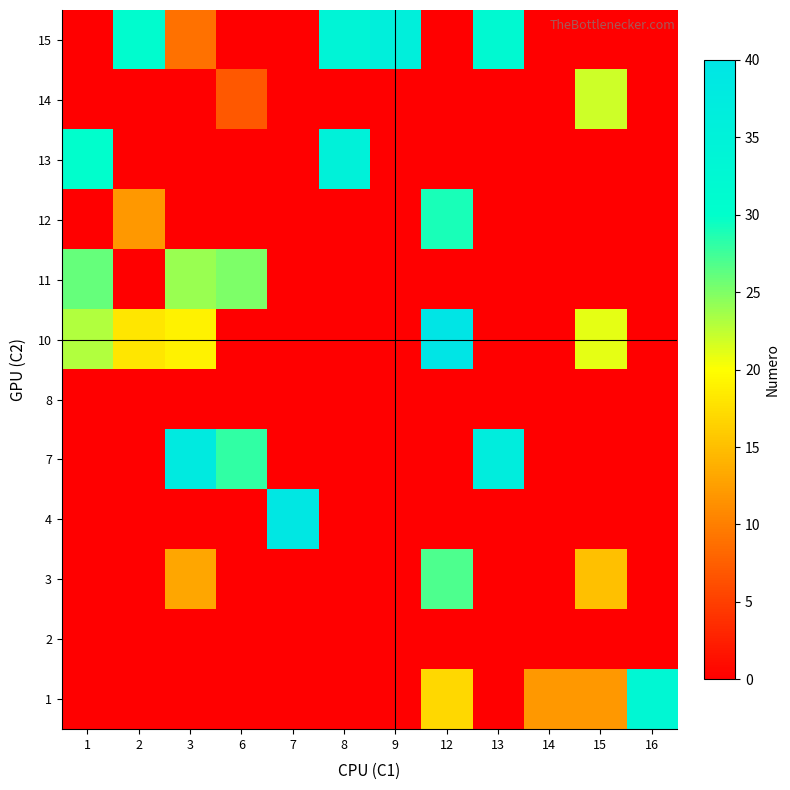

What is the greatest value displayed?

40